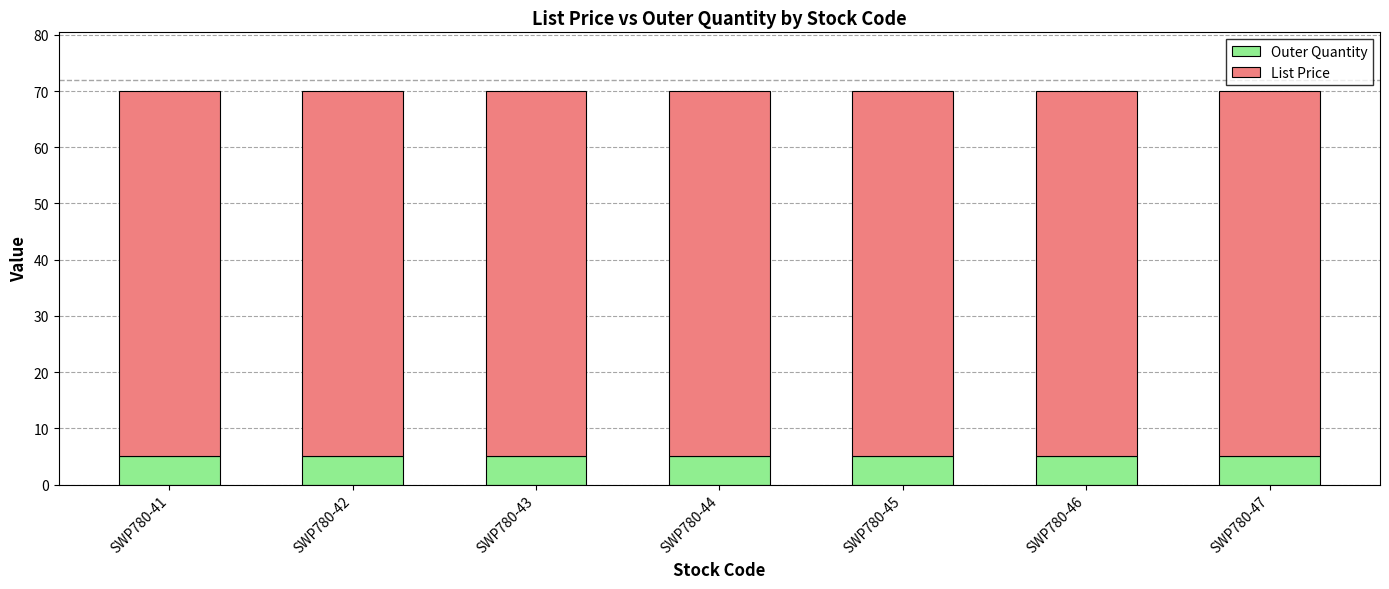

What is the total value across all series at SWP780-47?

70.0